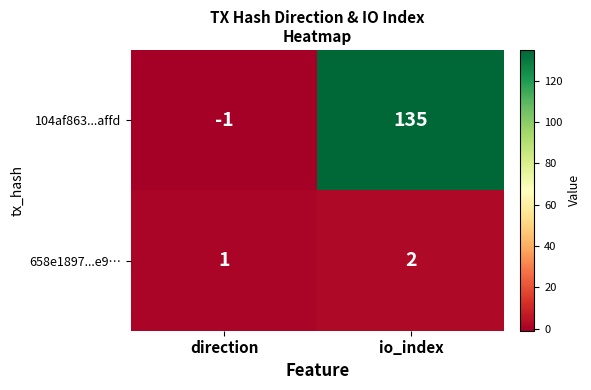

True or false: 658e1897...e9… has a value of 2 at io_index.

True